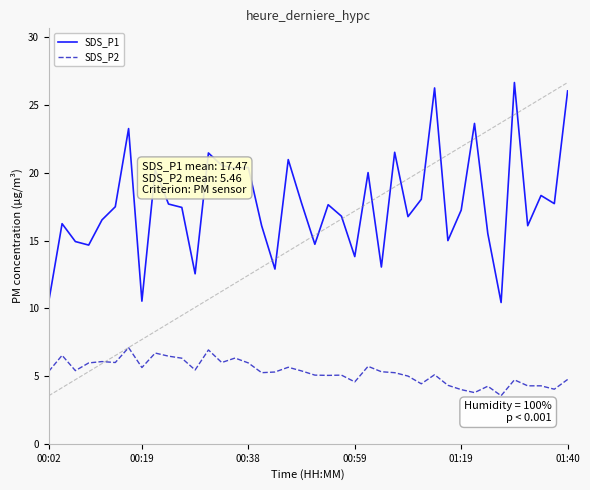

Rank the series by their maximum value, from lowest to highest.

SDS_P2, SDS_P1